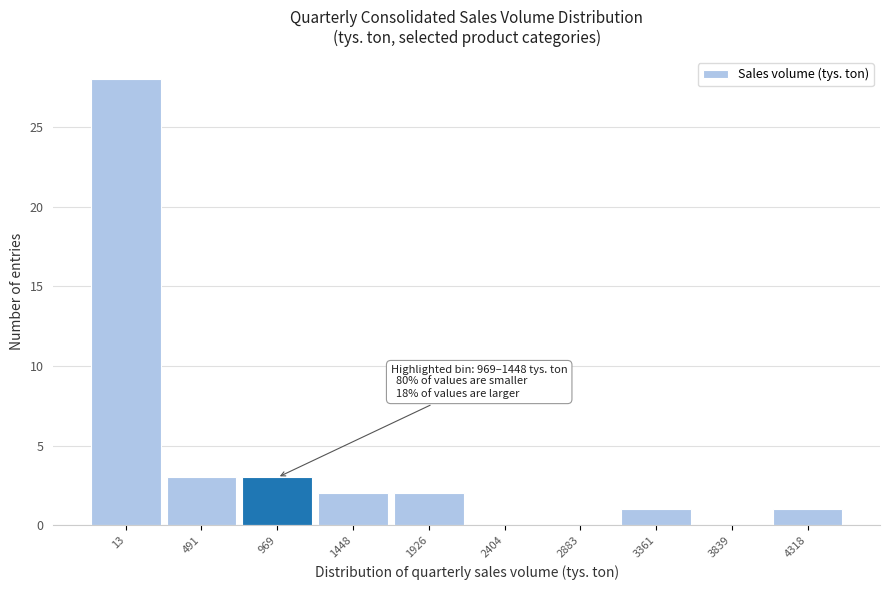

Reading left to right, what are all the values shown in this chart?

13=28	491=3	969=3	1448=2	1926=2	2404=0	2883=0	3361=1	3839=0	4318=1